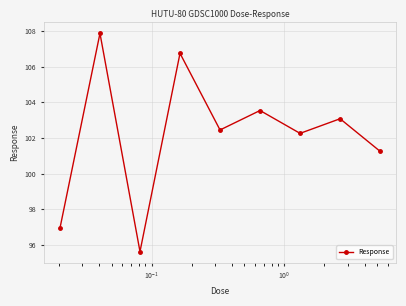

How many data points are less than 102?

3